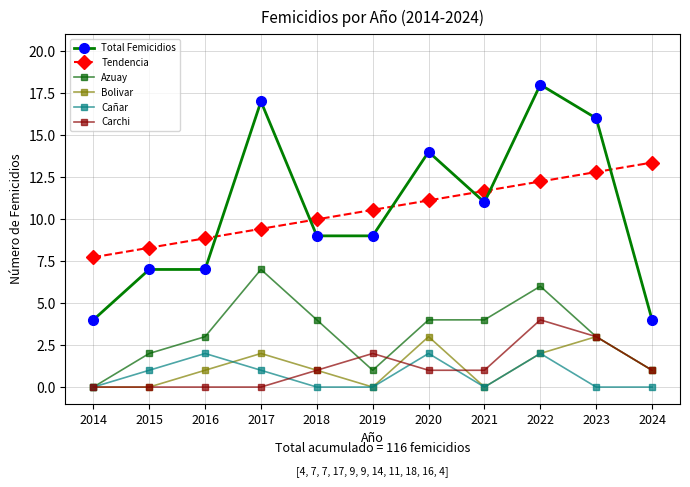

True or false: Bolivar has more than 0 points higher than both neighbors.

True